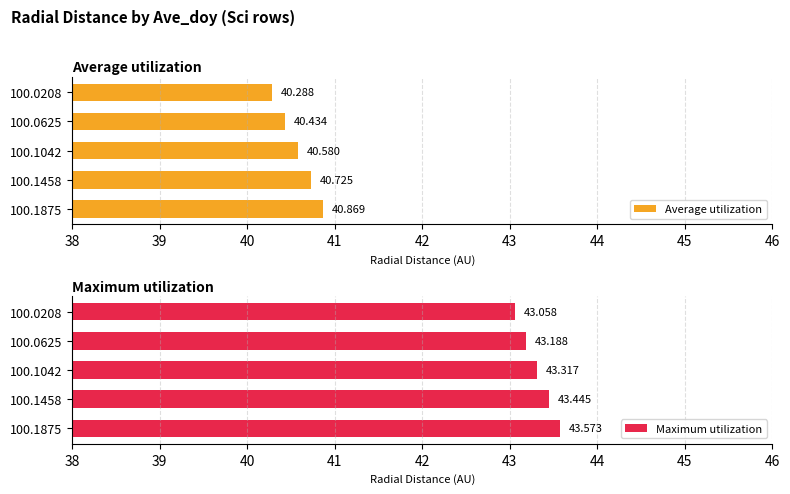

At 100.0625, list the series in order from smallest to largest.

Average utilization, Maximum utilization